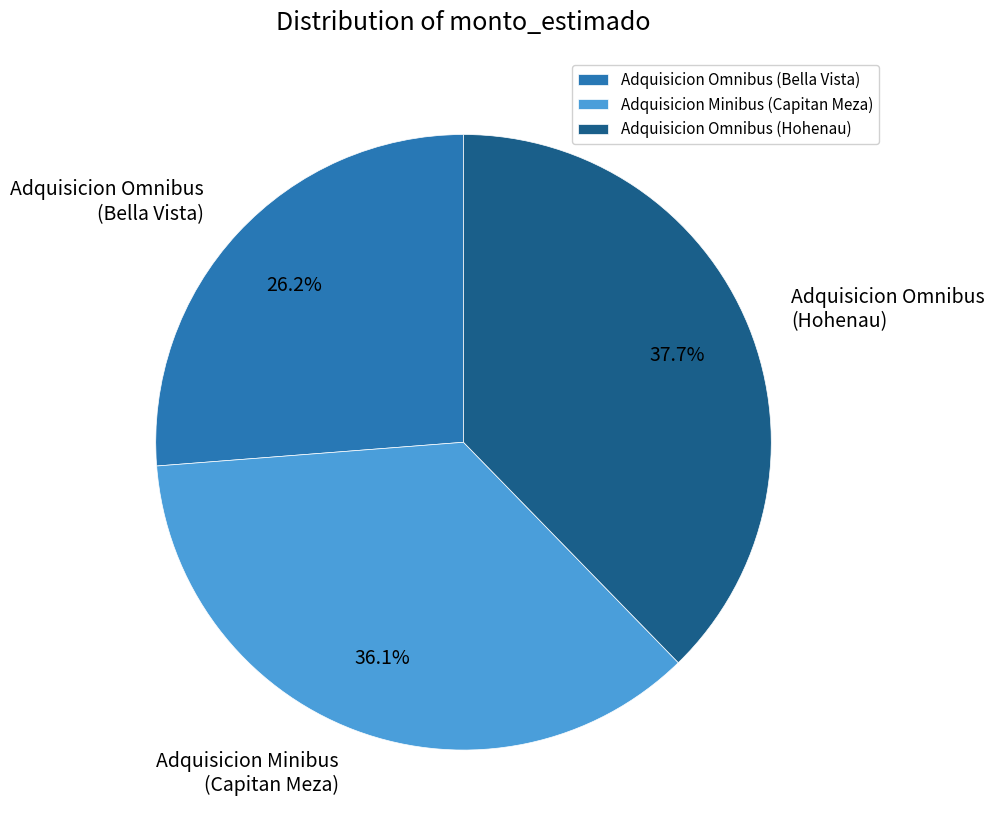

Combined, do Adquisicion Omnibus (Bella Vista) and Adquisicion Omnibus (Hohenau) account for over 50%?

Yes